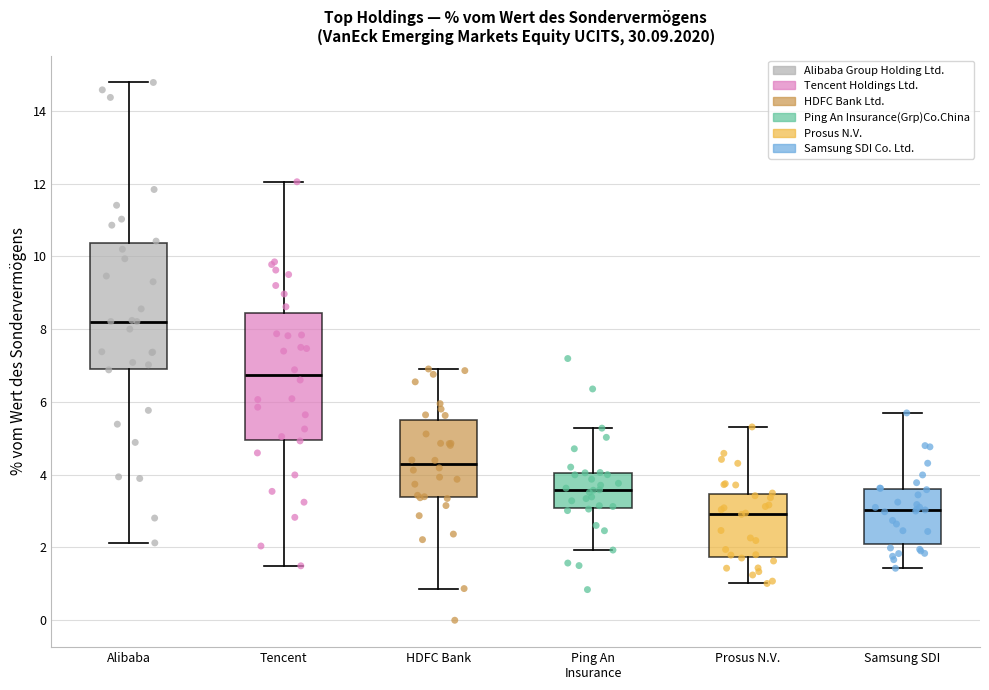

Reading left to right, read every box against the y-axis: the position of its median line, the range the box covers, and the ends of its whiskers. The values are not printed on the chart, so give them approximately, as read against the axis.

Alibaba: median 8.2, box 7.0 to 10.4, whiskers 2.2 to 14.8
Tencent: median 6.8, box 5.0 to 8.4, whiskers 1.4 to 12.0
HDFC Bank: median 4.2, box 3.4 to 5.6, whiskers 0.8 to 7.0
Ping An Insurance: median 3.6, box 3.0 to 4.0, whiskers 2.0 to 5.2
Prosus N.V.: median 3.0, box 1.8 to 3.4, whiskers 1.0 to 5.4
Samsung SDI: median 3.0, box 2.0 to 3.6, whiskers 1.4 to 5.6